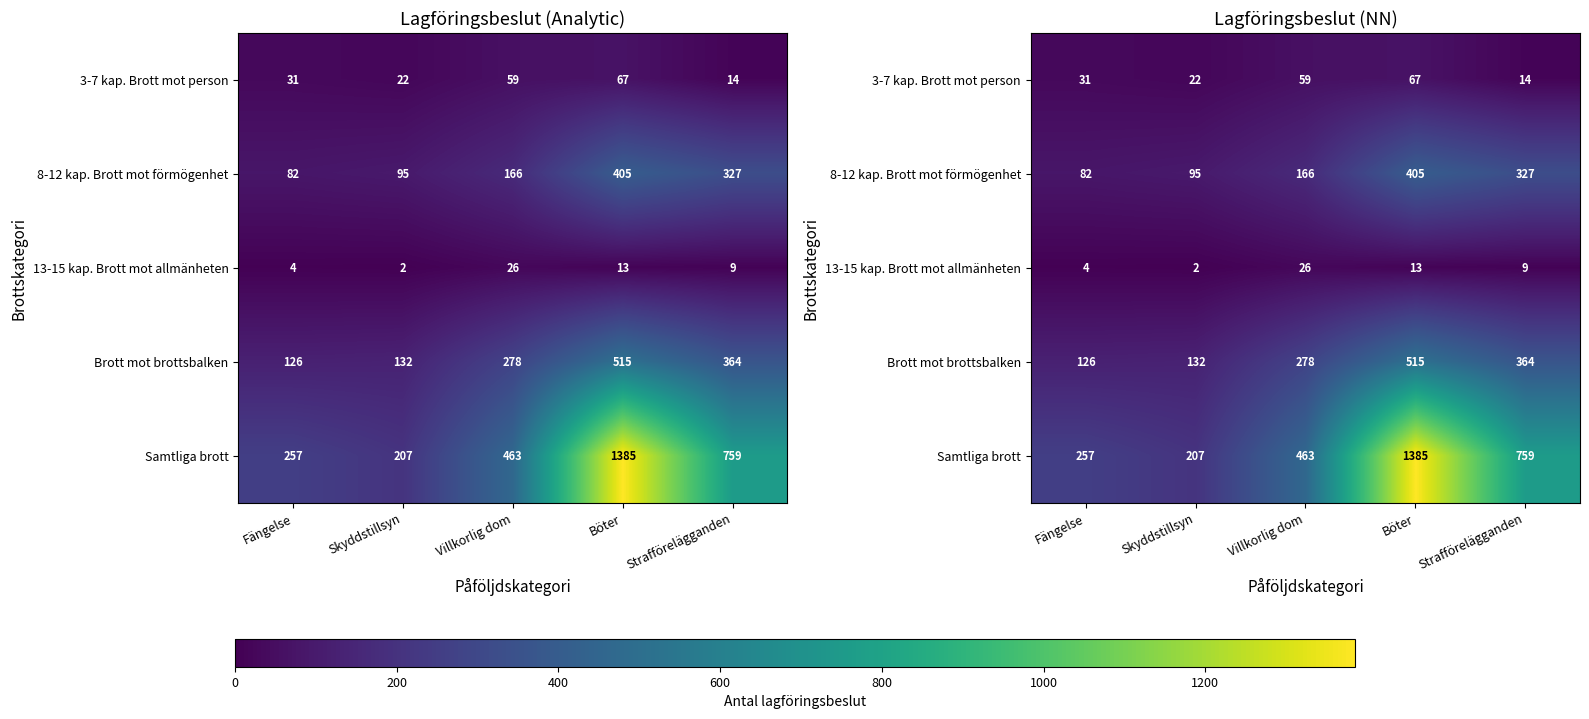

Where is 13-15 kap. Brott mot allmänheten nearest to the value 14?

Böter